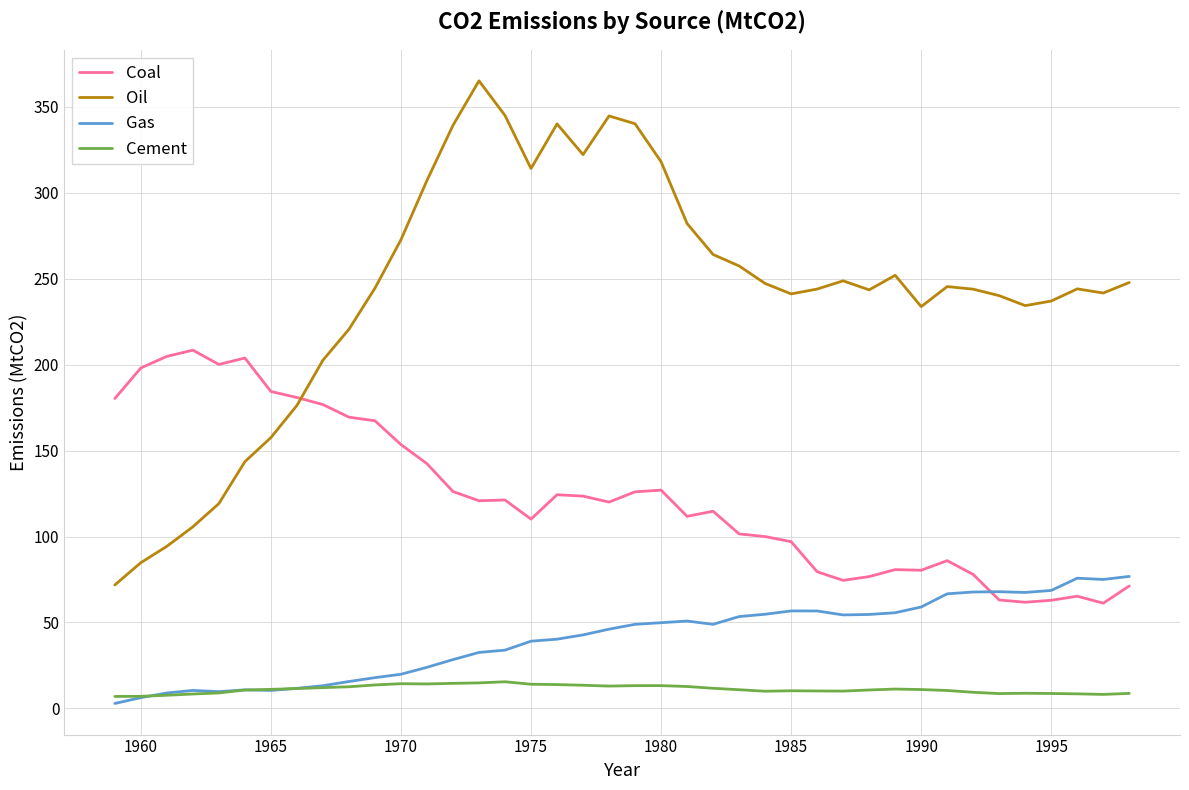

True or false: Cement and Oil cross at least once.

False